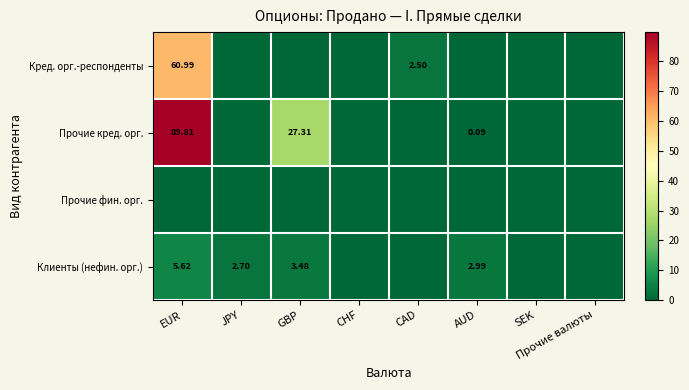

The Прочие фин. орг. series shows 0.0 at CHF. True or false?

True